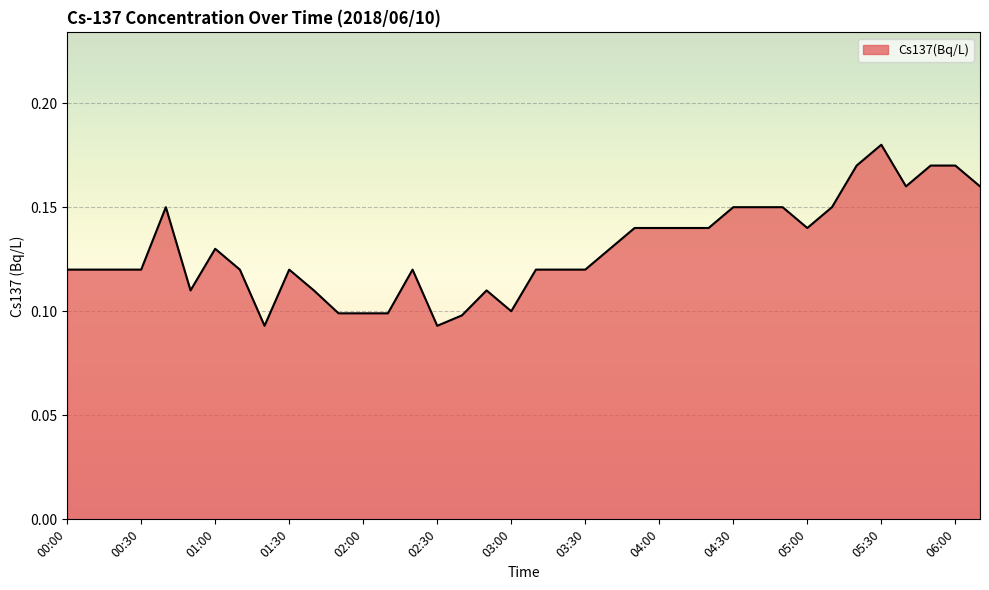

How many lines are shown in the chart?

1